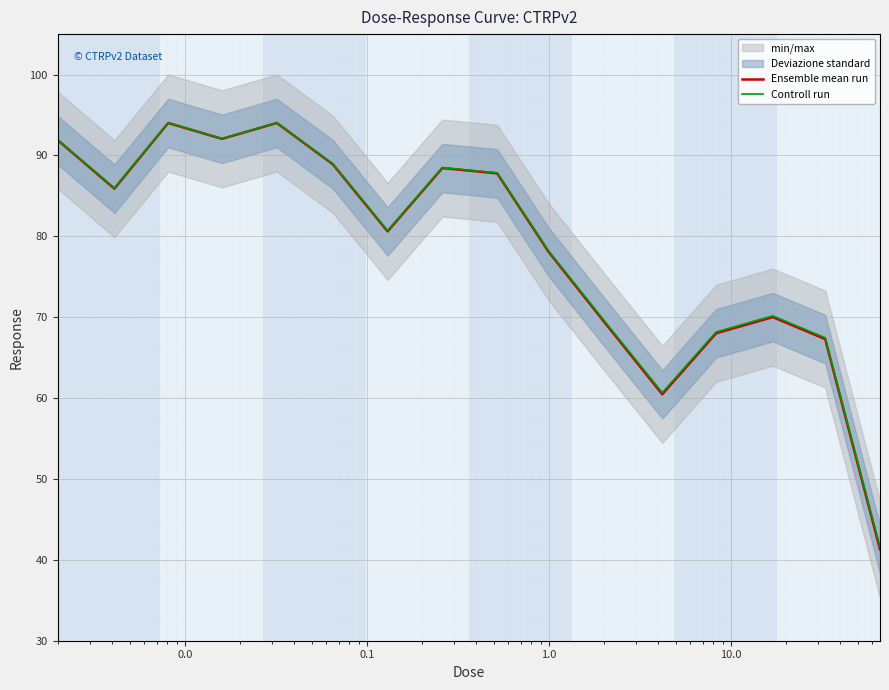

Is the value of Ensemble mean run at 8 greater than the value of Controll run at 0.0?

No